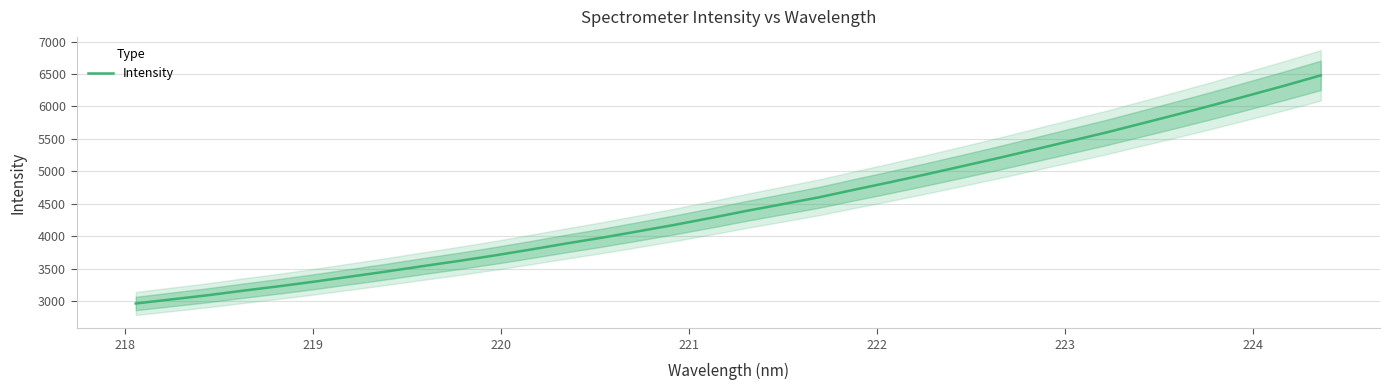

Count the number of data series in this chart.

1